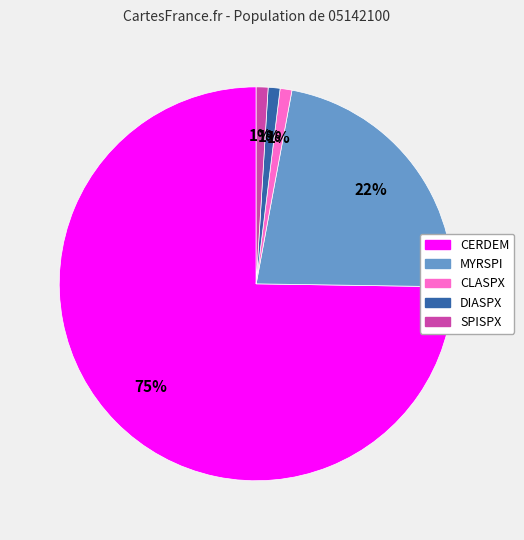

To the nearest percent, what percentage of the pie is CLASPX?

1%